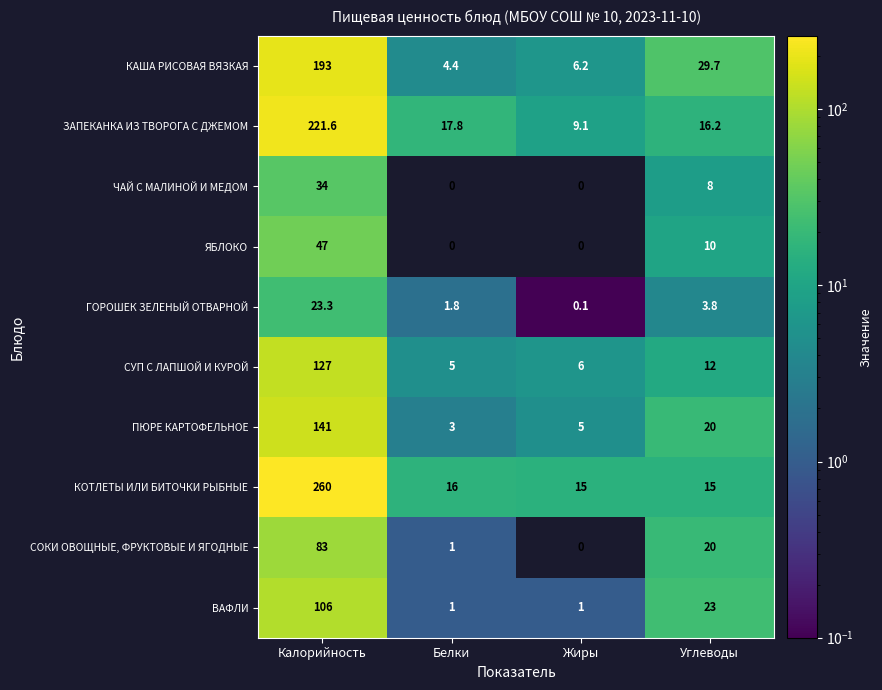

What is the difference between the highest and lowest values at Жиры?

15.0